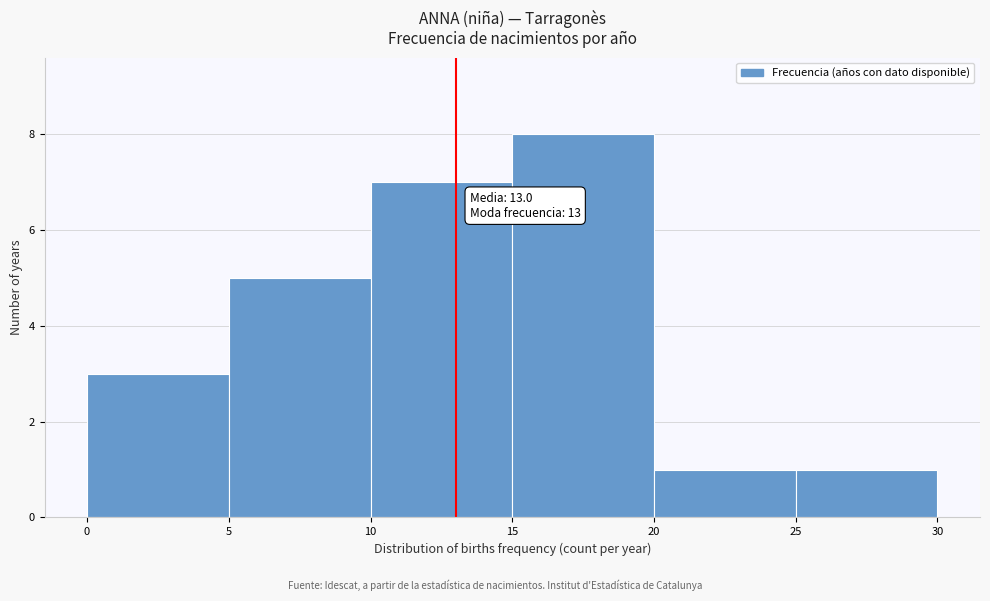

Over which range of the x-axis is the bar tallest?

15 to 20